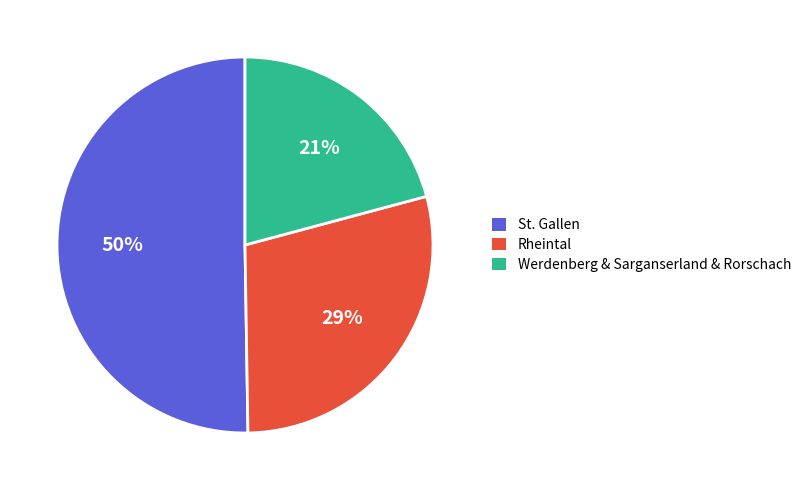

To the nearest percent, what is the difference between the largest and smallest slice percentages?

29%